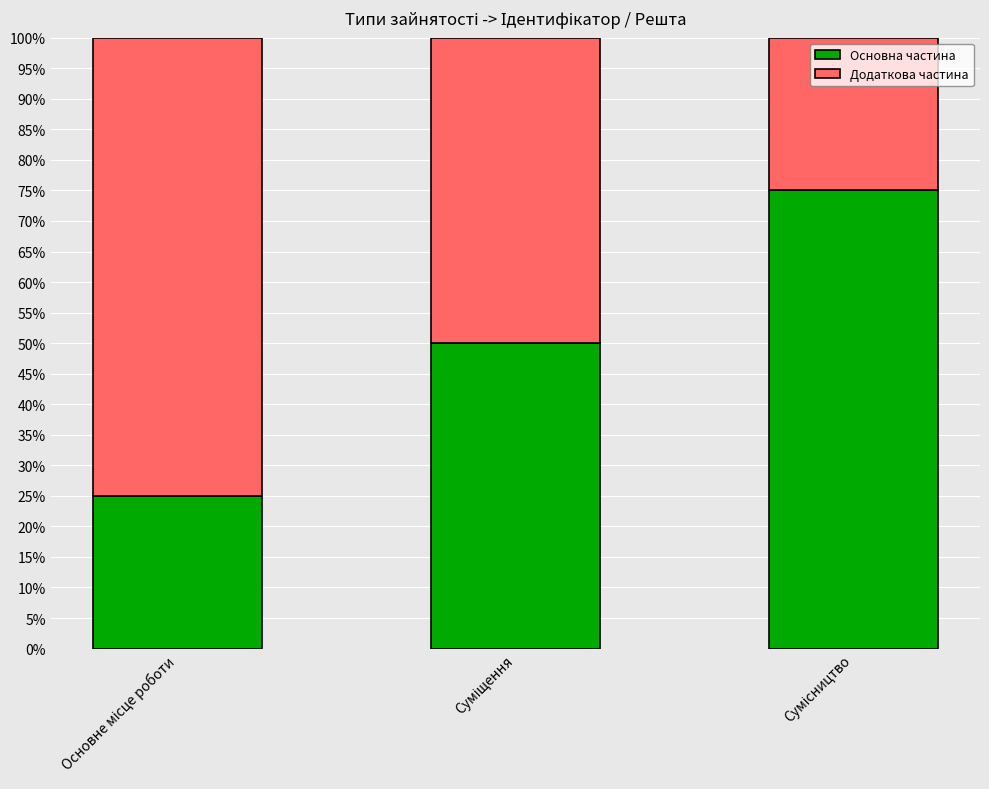

What is the highest value of the Основна частина series?

75